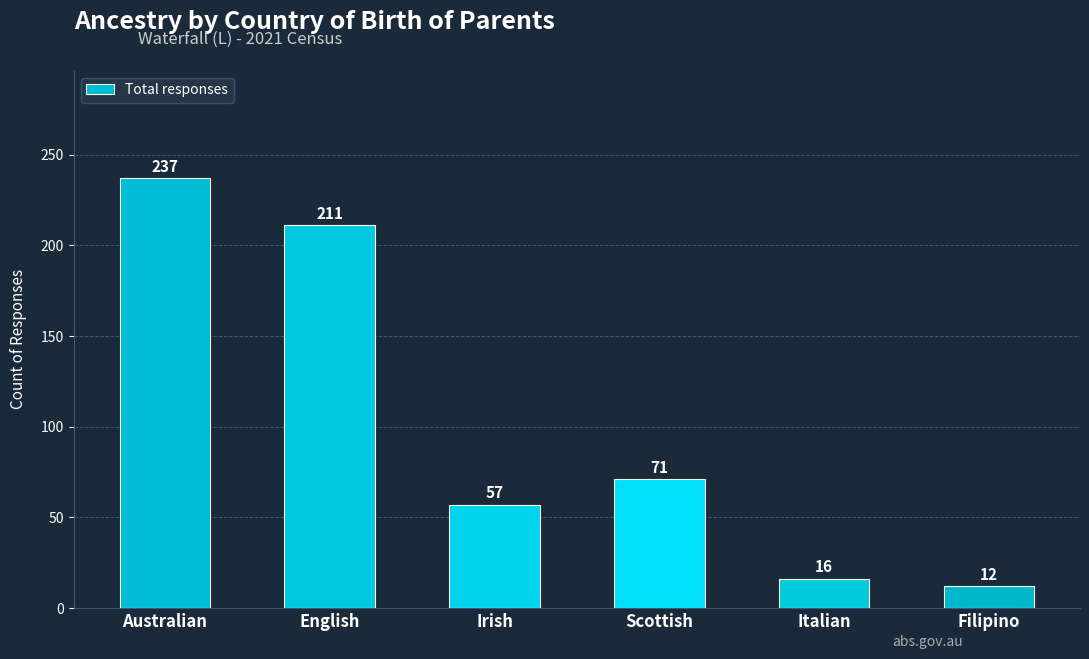

Rank the categories by value from highest to lowest.

Australian, English, Scottish, Irish, Italian, Filipino